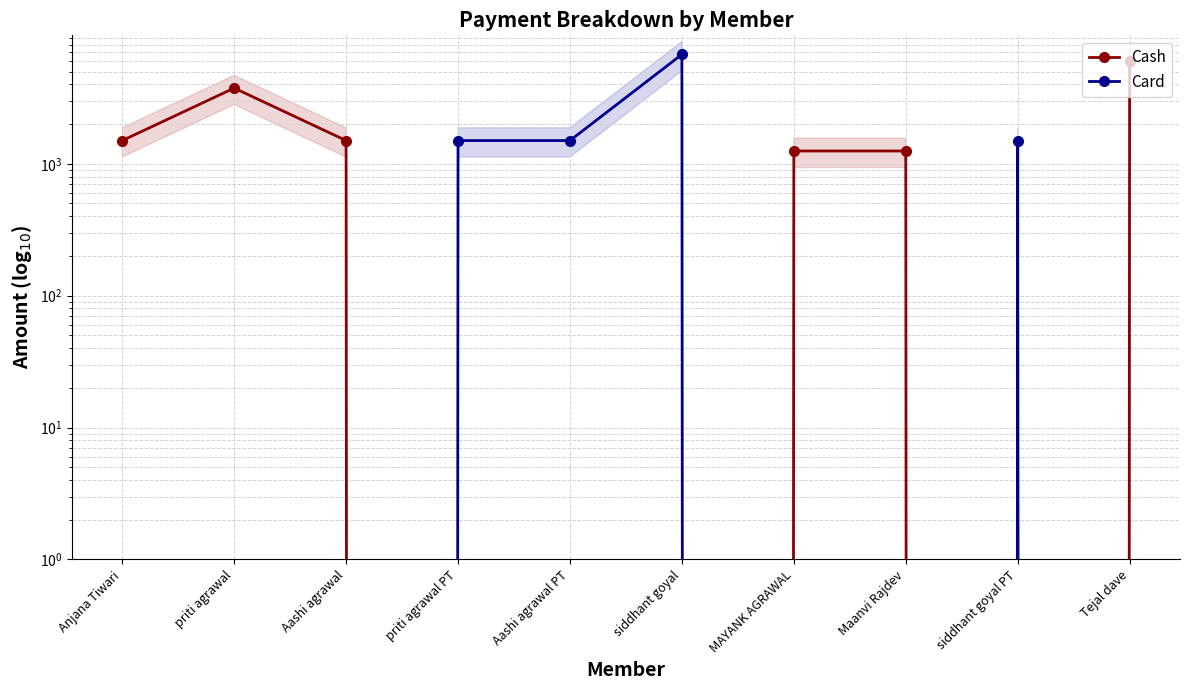

Which has a higher value, Aashi agrawal PT or Anjana Tiwari?

Anjana Tiwari